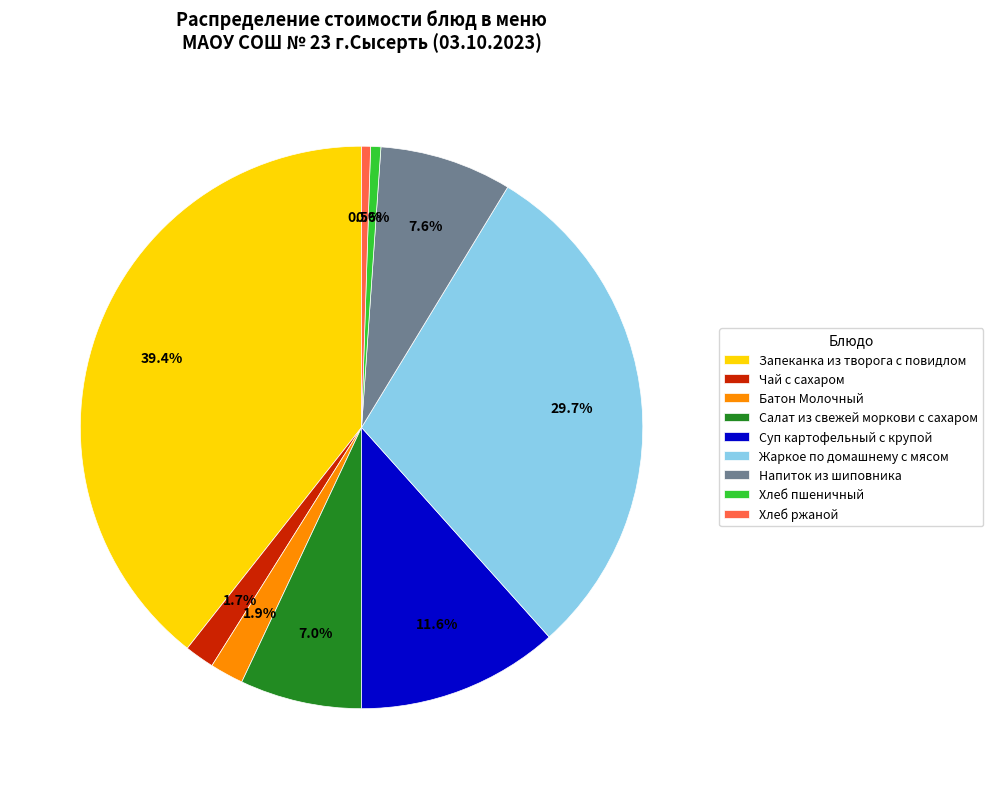

Is there a majority slice in this chart?

No